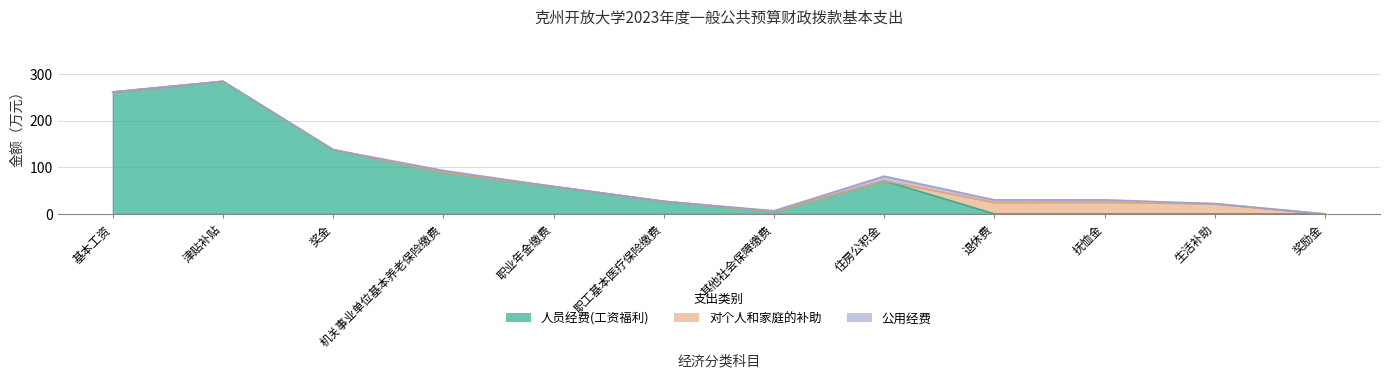

How many times do 公用经费 and 对个人和家庭的补助 cross each other?

1